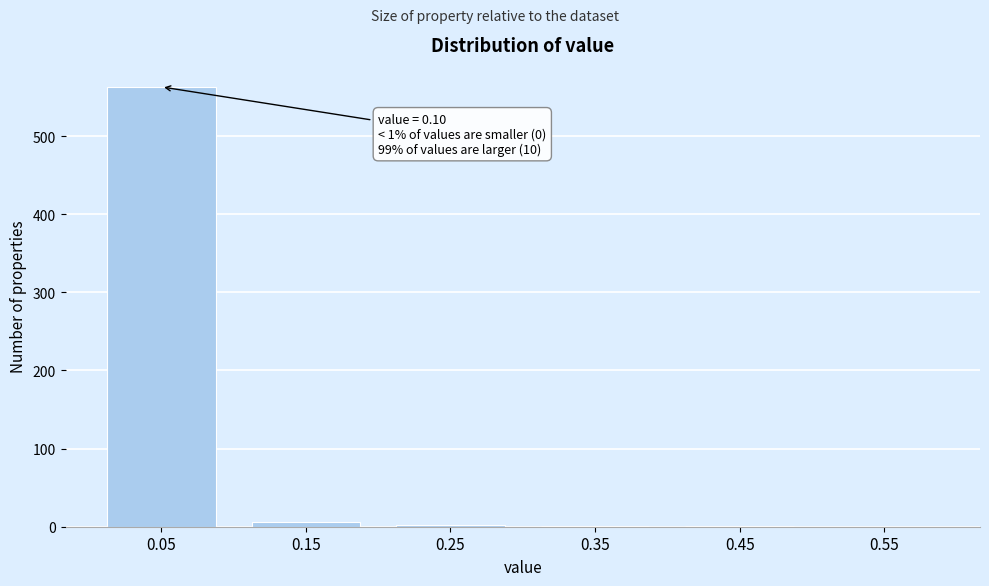

What is the greatest value displayed?

563